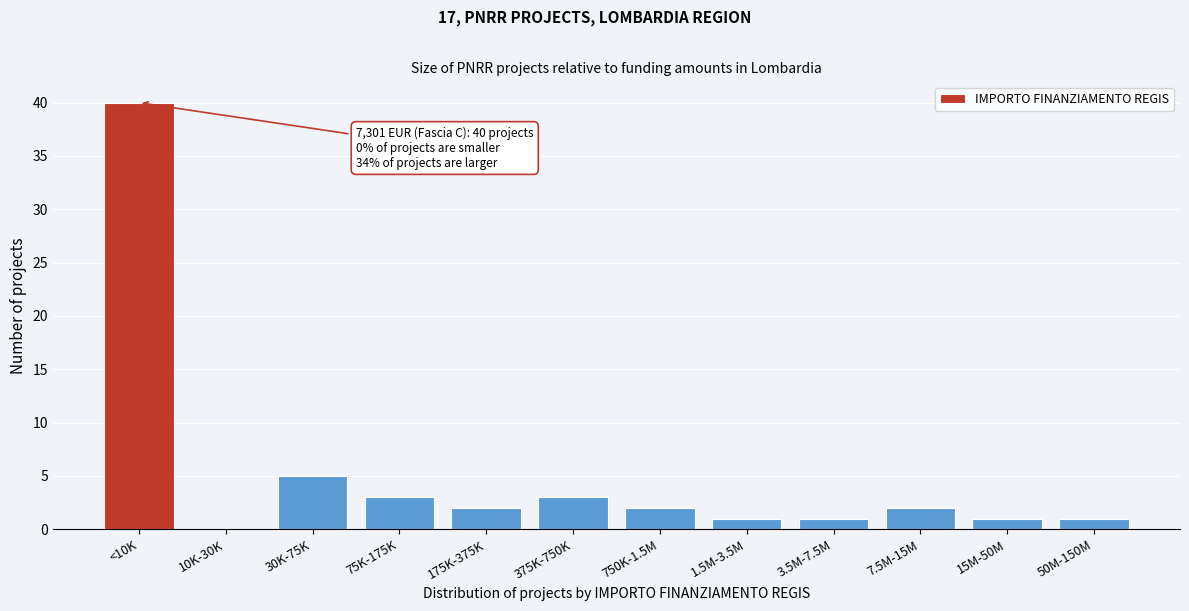

Reading left to right, what are all the values shown in this chart?

<10K=40	10K-30K=0	30K-75K=5	75K-175K=3	175K-375K=2	375K-750K=3	750K-1.5M=2	1.5M-3.5M=1	3.5M-7.5M=1	7.5M-15M=2	15M-50M=1	50M-150M=1